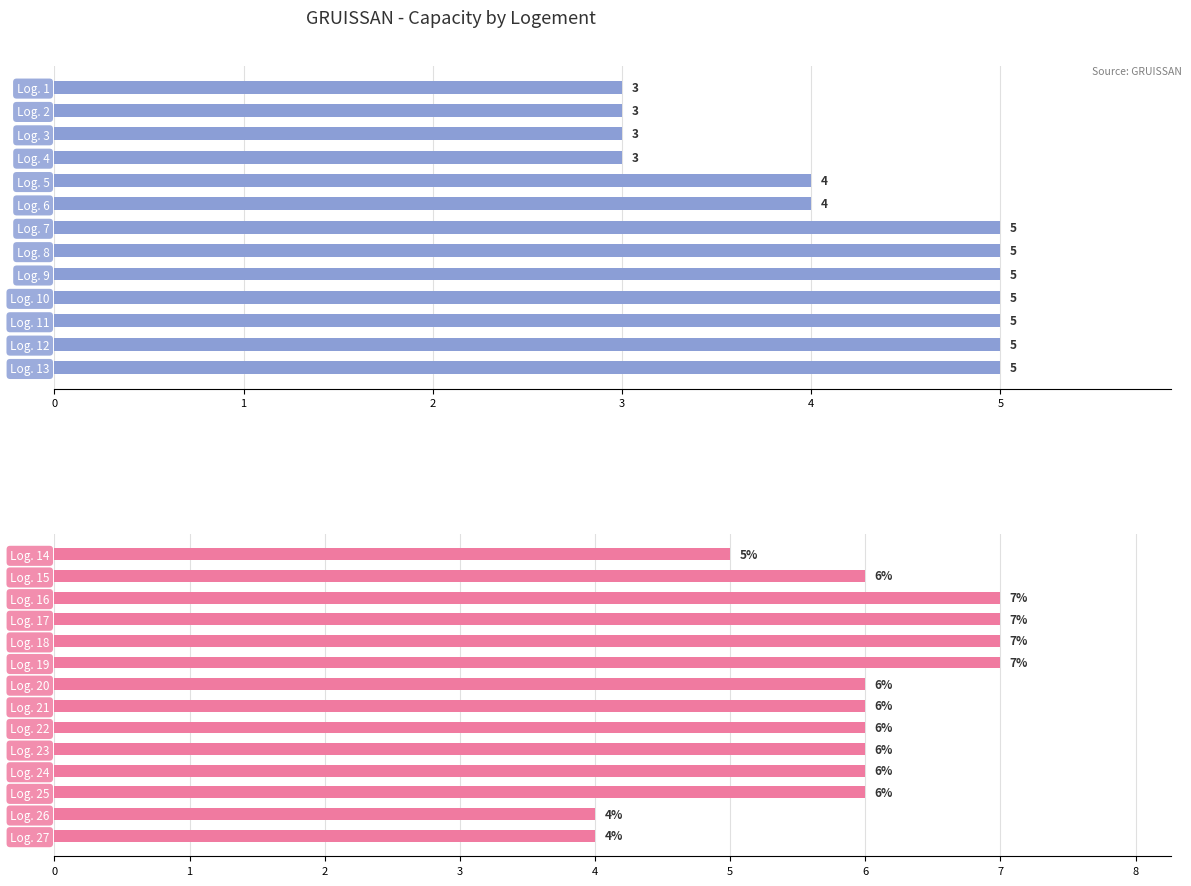

What value does the data have at Log. 20?

6